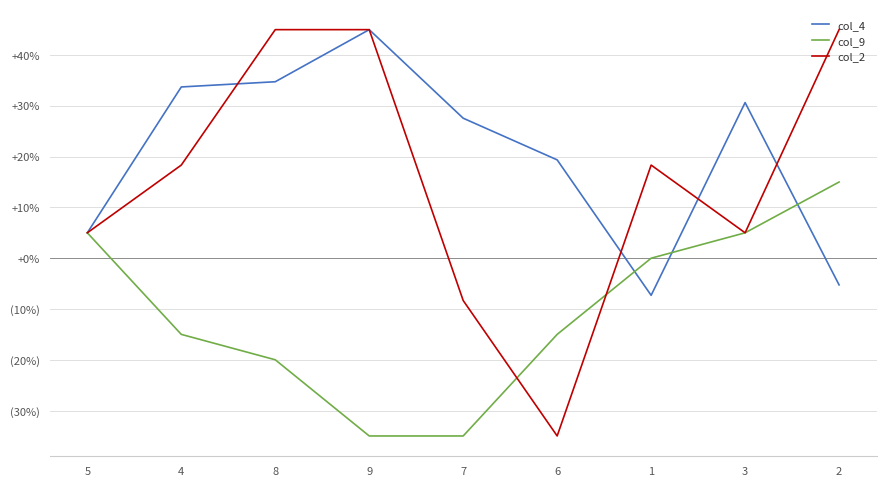

Does the chart display data point markers on the line(s)?

No